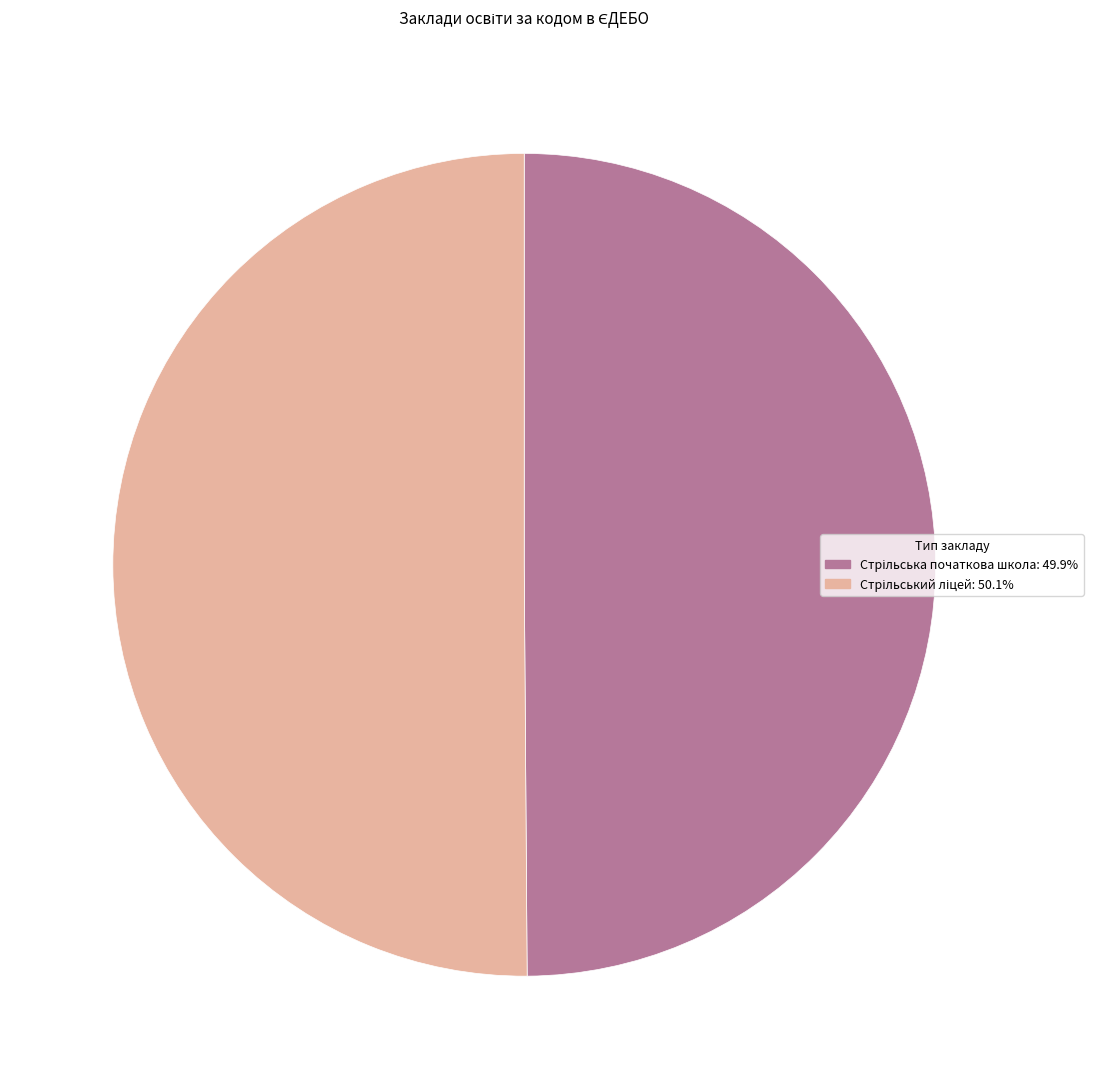

What percentage is the Стрільський ліцей slice, to the nearest percent?

50%